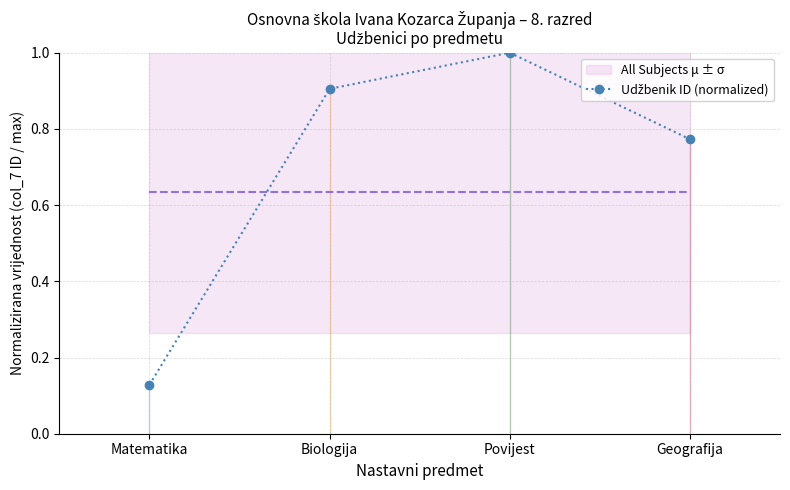

How many lines are shown in the chart?

1